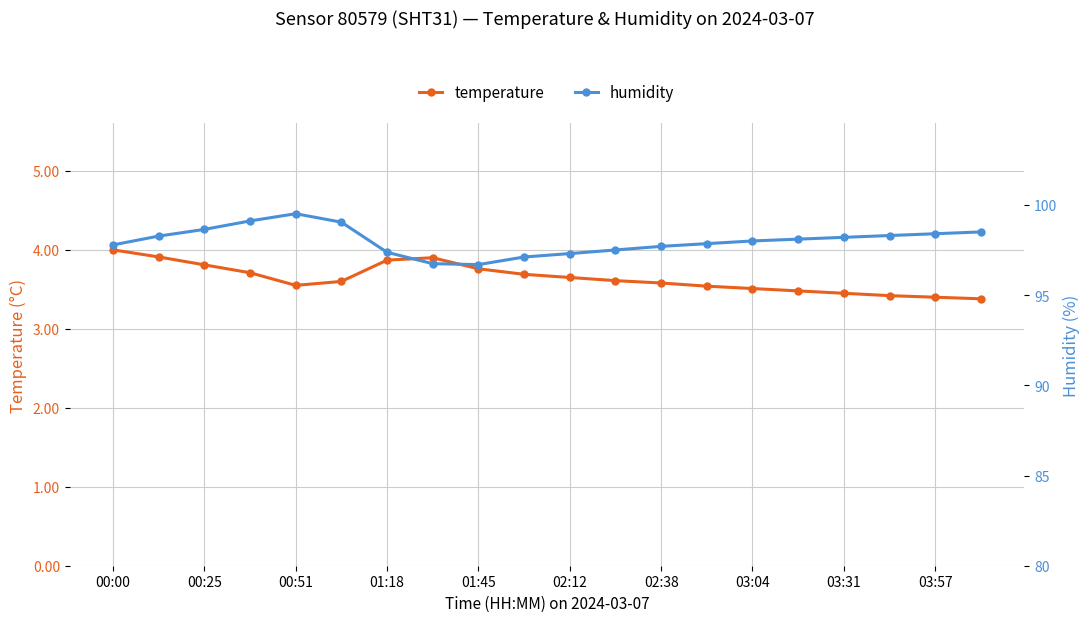

What is the minimum value for temperature?

3.4